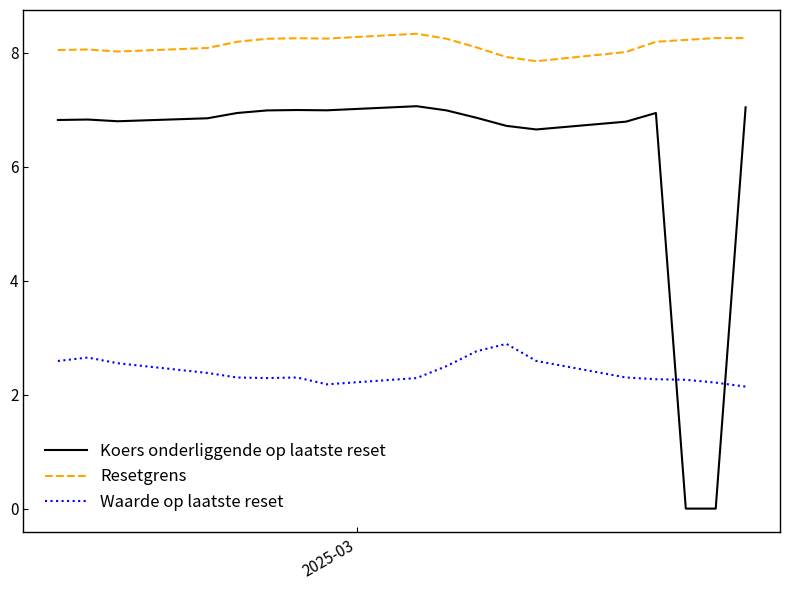

Which series has the largest total across all categories?

Resetgrens